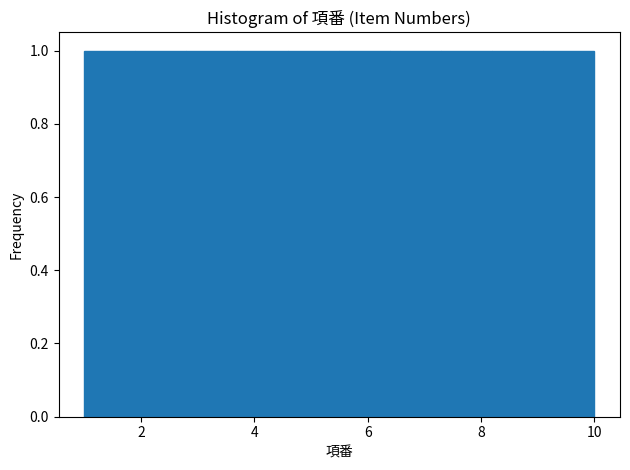

Reading left to right, list every bar in this chart as the range it spans on the x-axis followed by its height. Neither the bar edges nor the heights are printed on the chart, so give them approximately, as read against the axes.

1.0 to 1.9: 1
1.9 to 2.8: 1
2.8 to 3.7: 1
3.7 to 4.6: 1
4.6 to 5.5: 1
5.5 to 6.4: 1
6.4 to 7.3: 1
7.3 to 8.2: 1
8.2 to 9.1: 1
9.1 to 10.0: 1